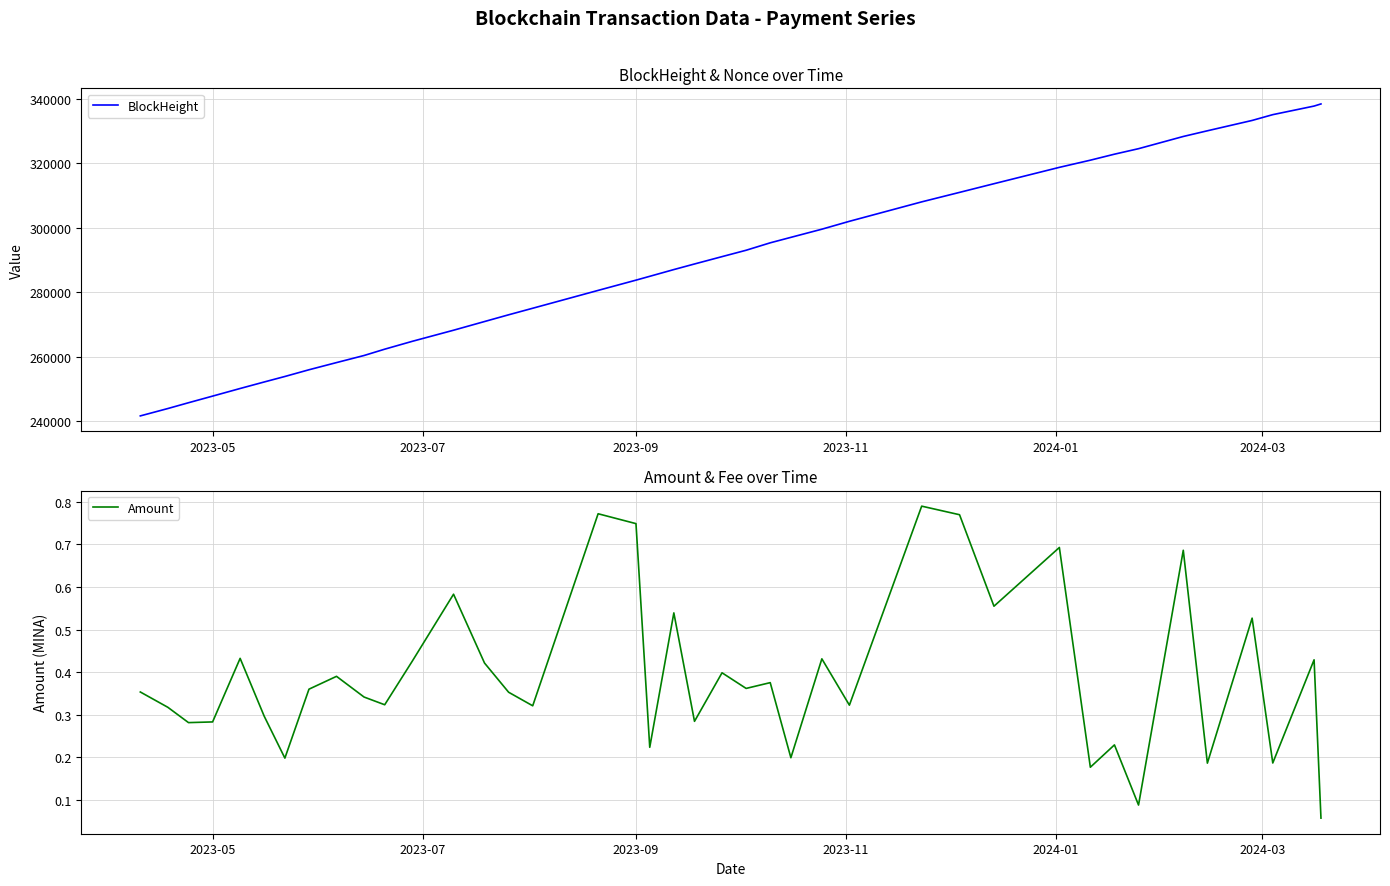

What is the highest value of the BlockHeight series?

338455